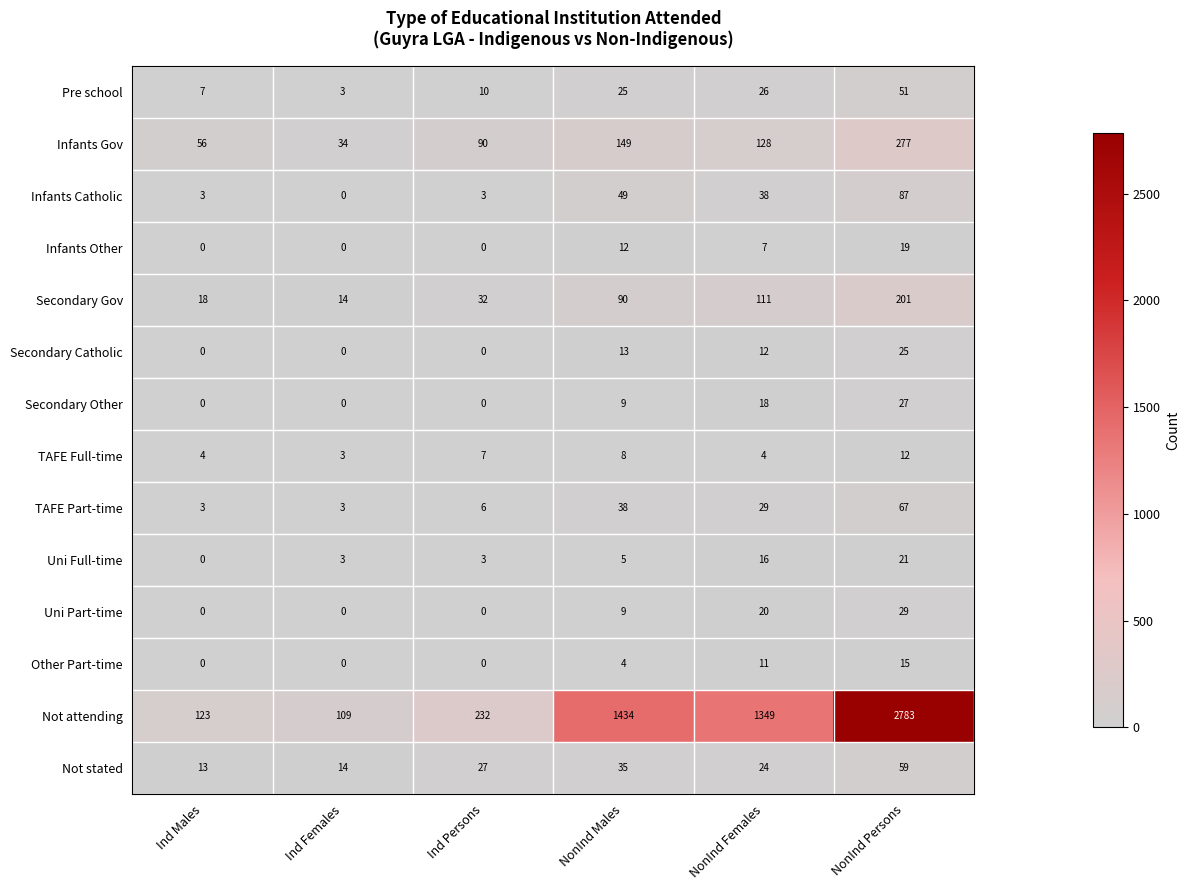

What is the difference between the maximum and minimum values in the TAFE Part-time series?

64